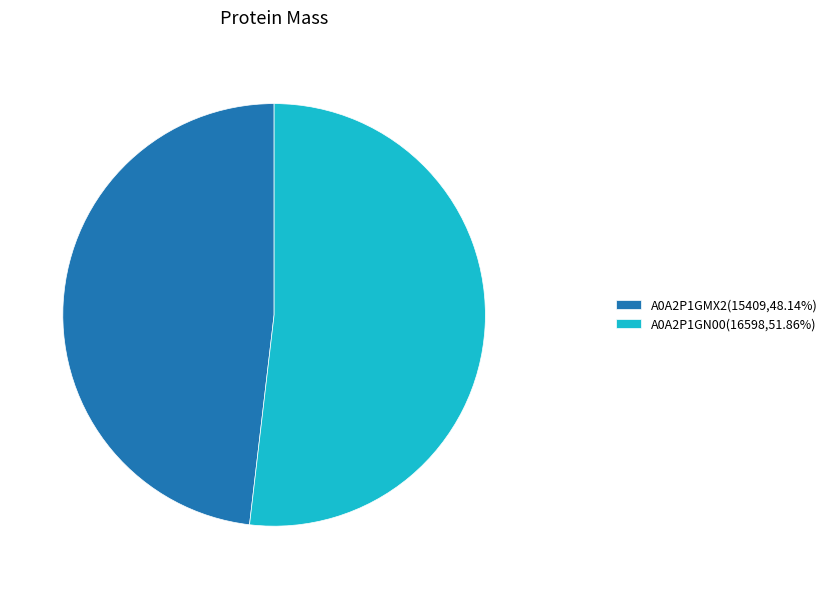

Does A0A2P1GMX2(15409,48.14%) account for over 50% of the chart?

No